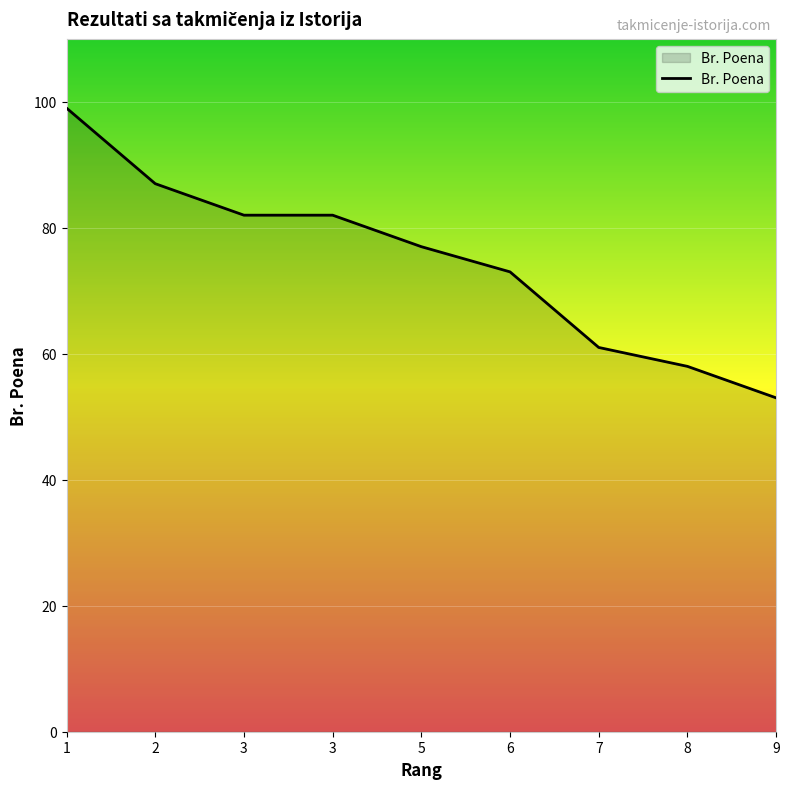

Reading left to right, list all the values displayed in this chart.

1=99	2=87	3=82	3=82	5=77	6=73	7=61	8=58	9=53